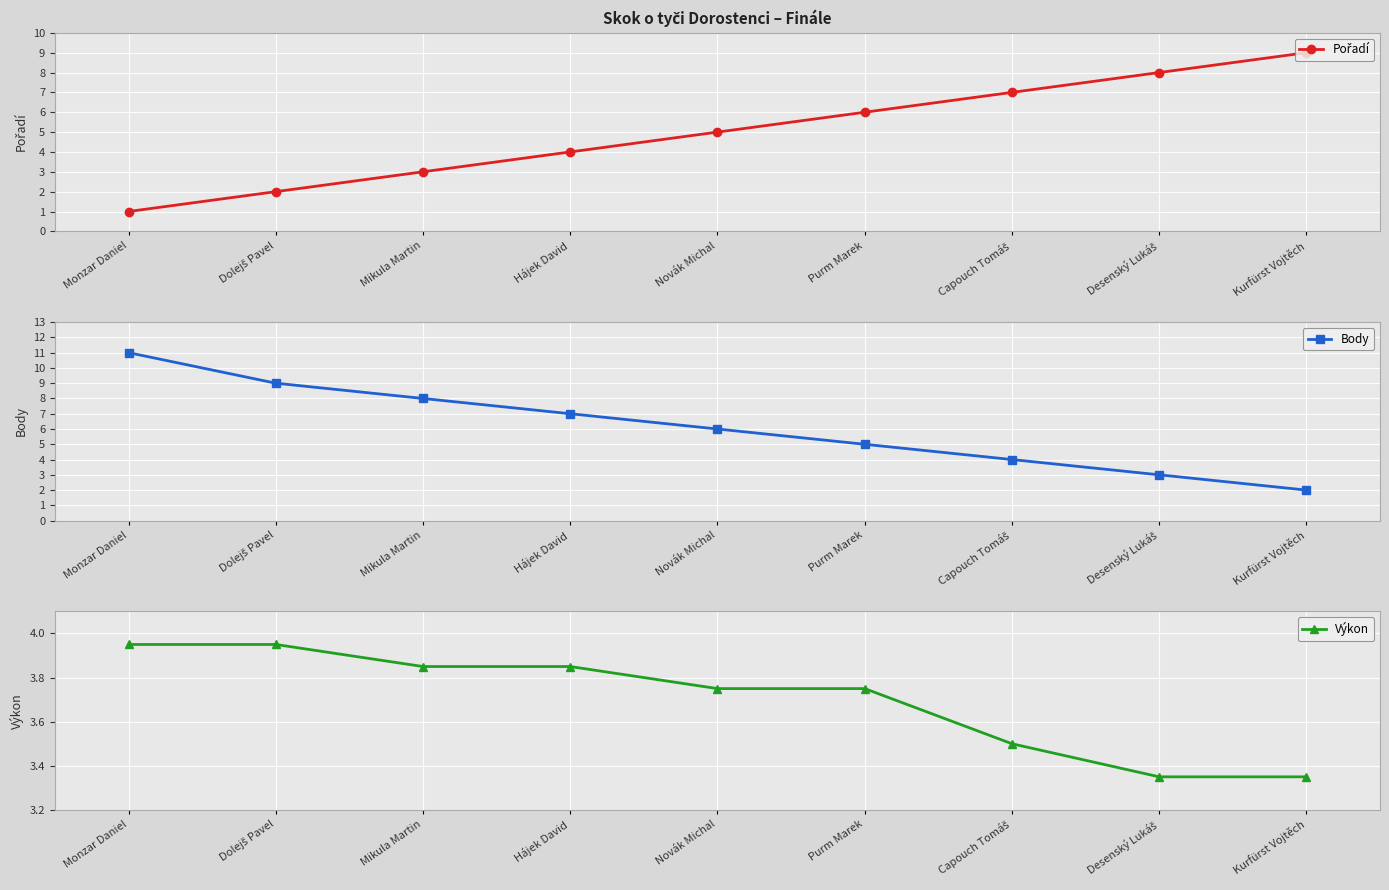

How many Body values are between 4 and 8?

5